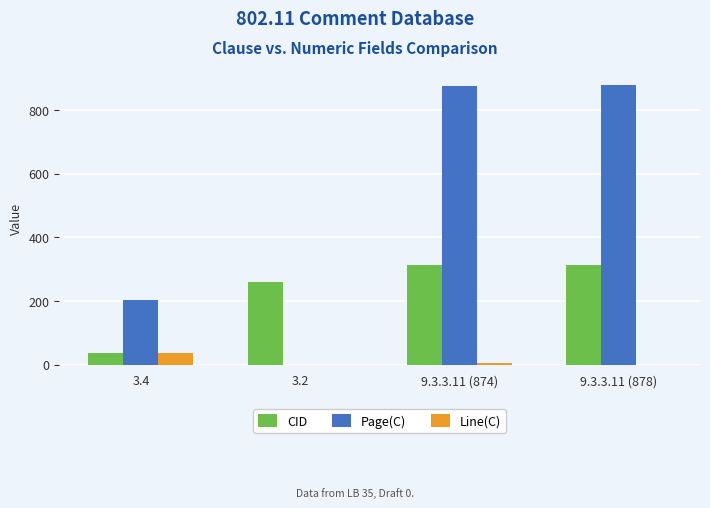

What is the sum of all Page(C) values?

1956